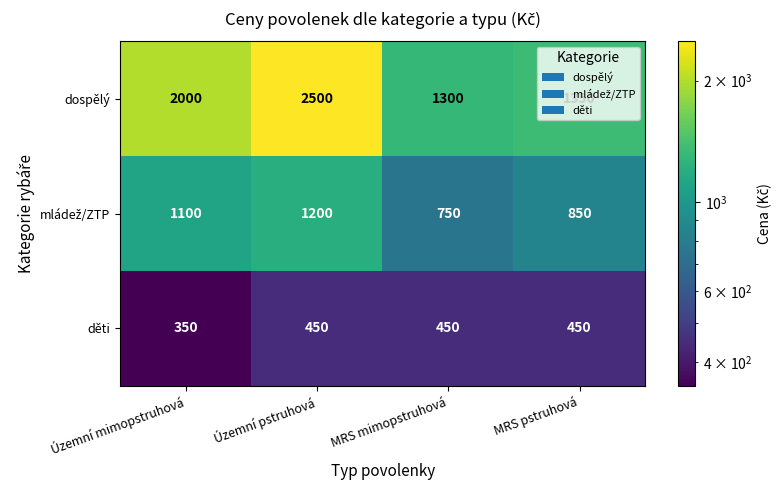

Which category has the lowest value across all series?

Územní mimopstruhová